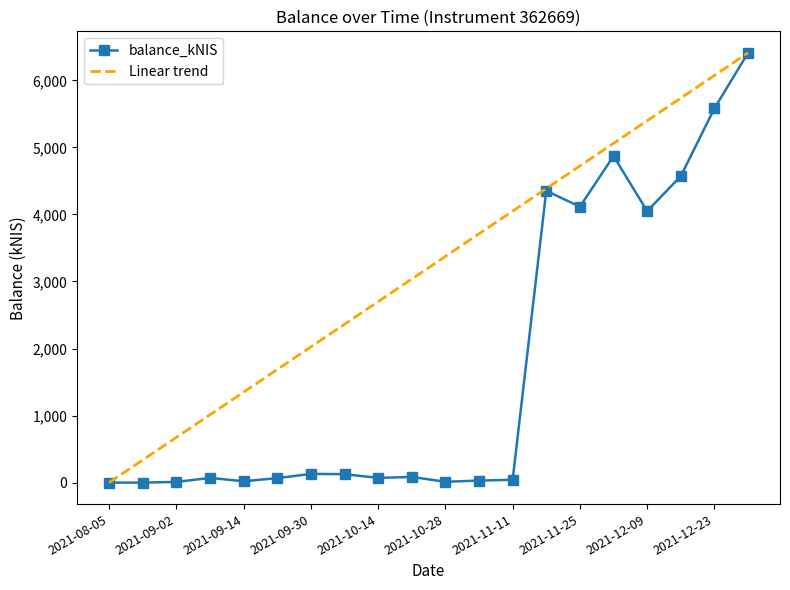

What is the difference between the values at 2021-08-12 and 2021-11-11?

41.9